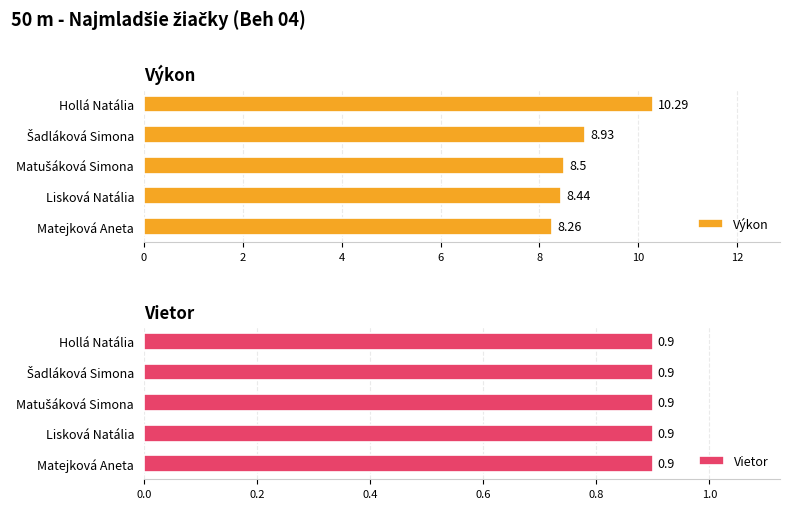

How many groups of bars are there?

5